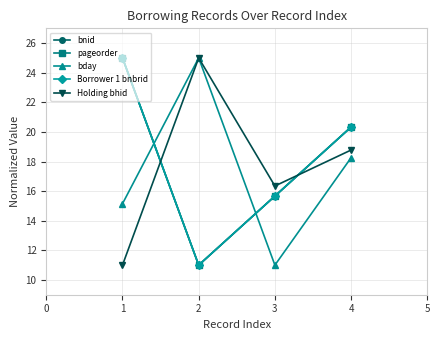

At which label is bnid closest to 18?

4